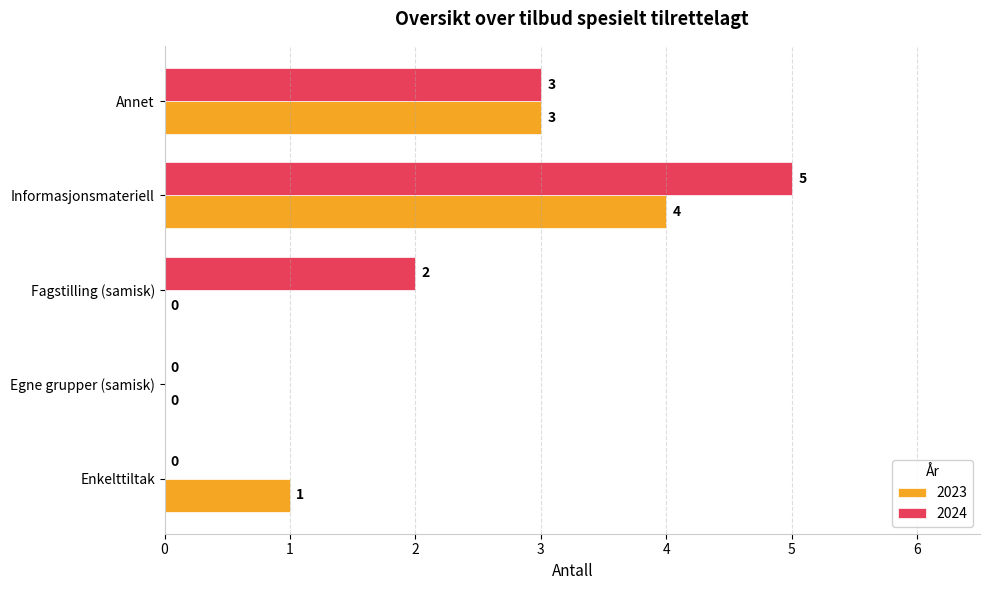

The 2024 series shows 3 at Annet. True or false?

True